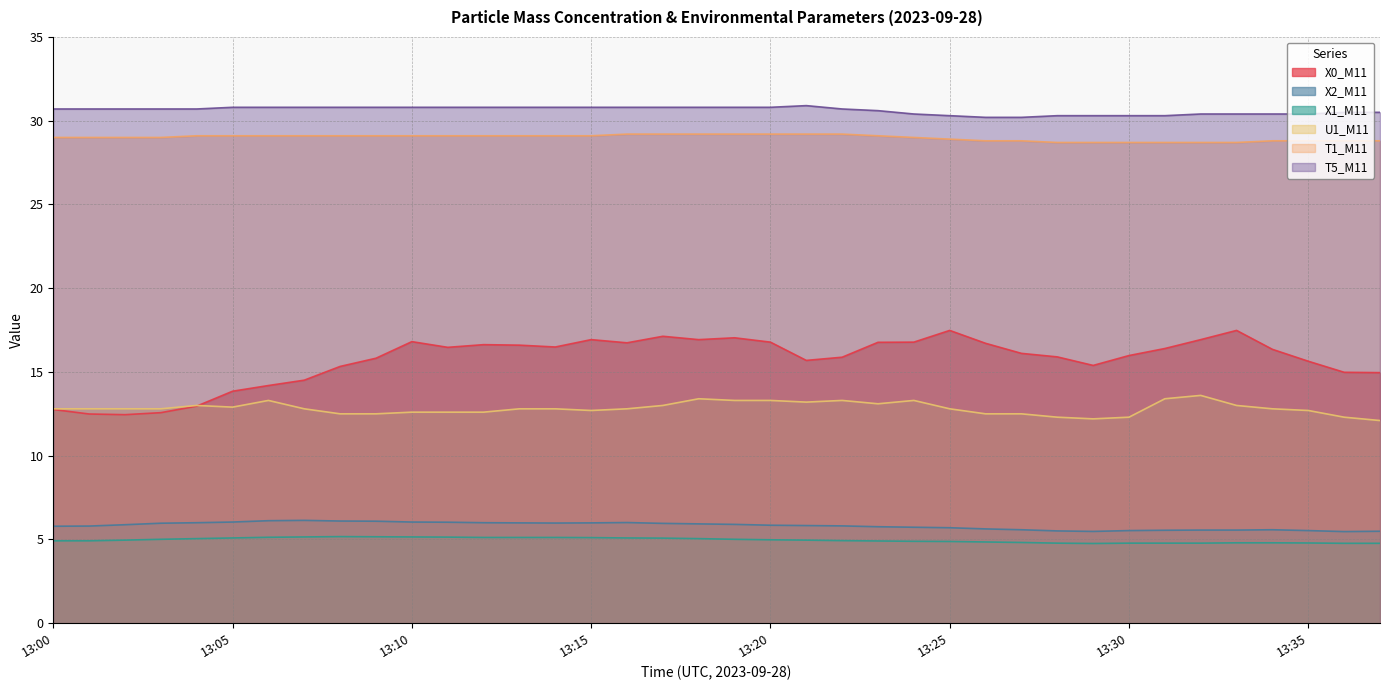

What is the difference between the X1_M11 values at 13:37 and 13:07?

0.4